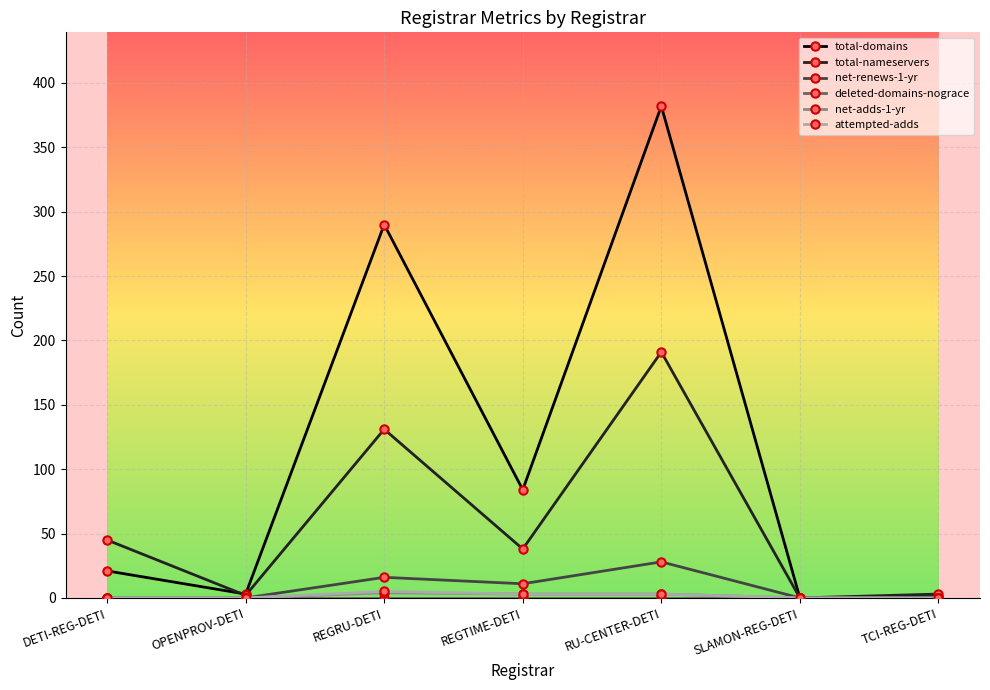

What value does the total-domains series have at DETI-REG-DETI, to the nearest 5?

20